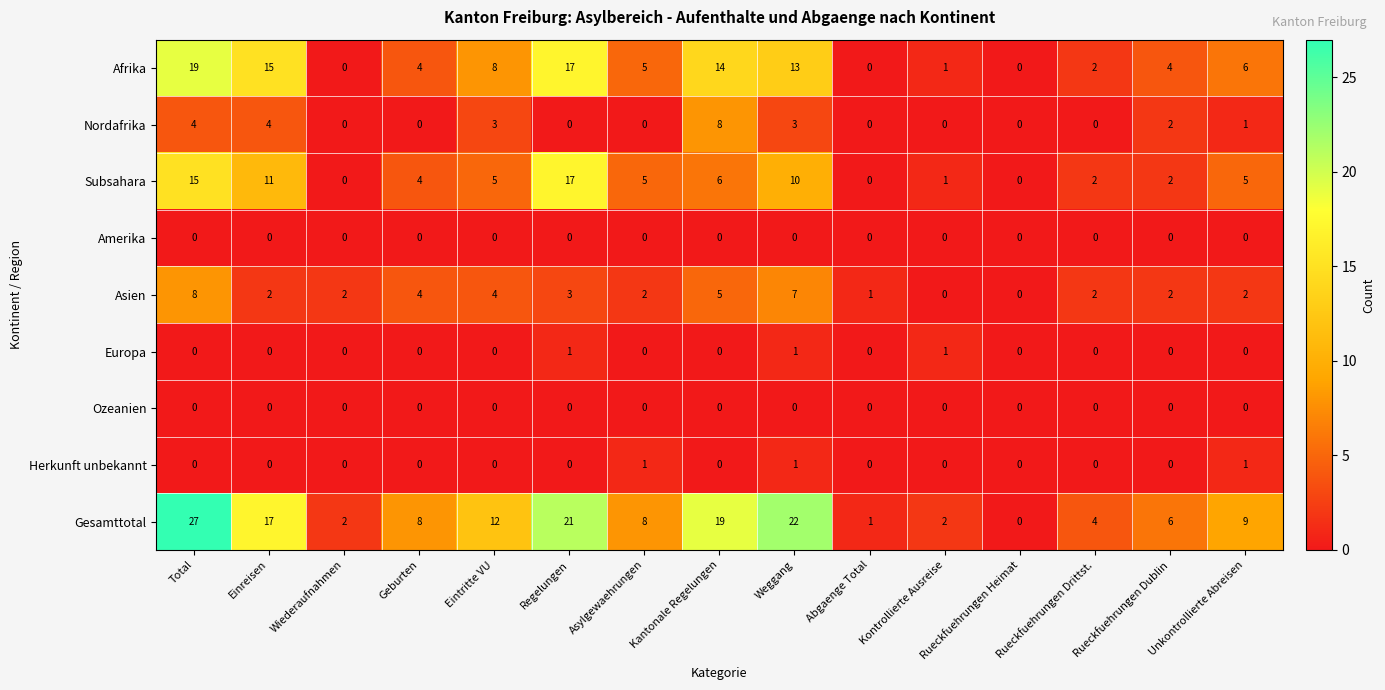

Where is Gesamttotal nearest to the value 13?

Eintritte VU